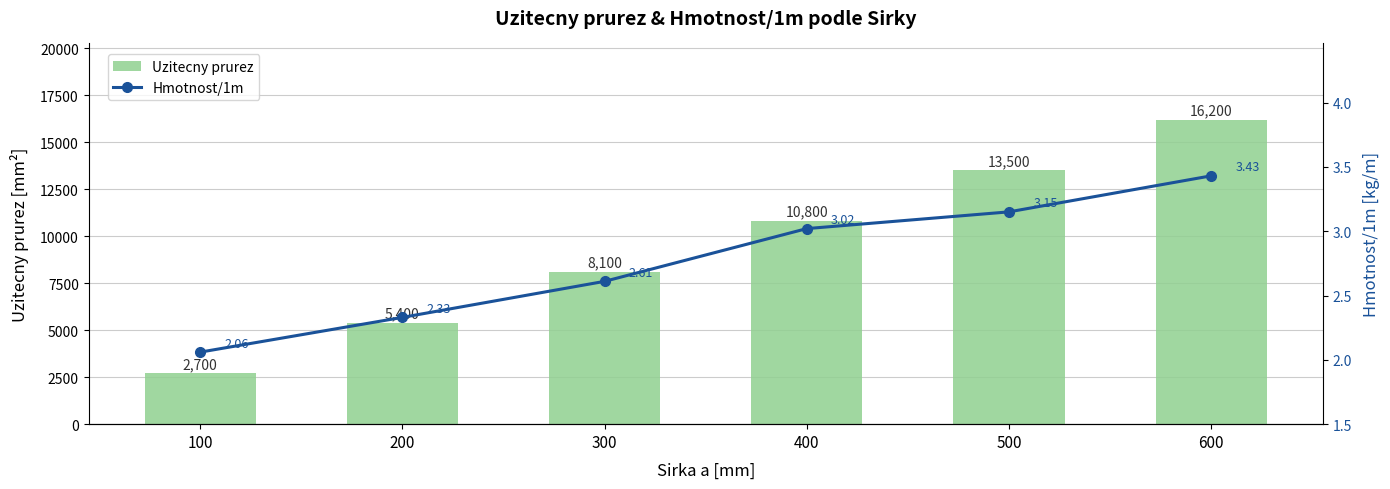

The value of Uzitecny prurez at 400 is 2217. True or false?

False